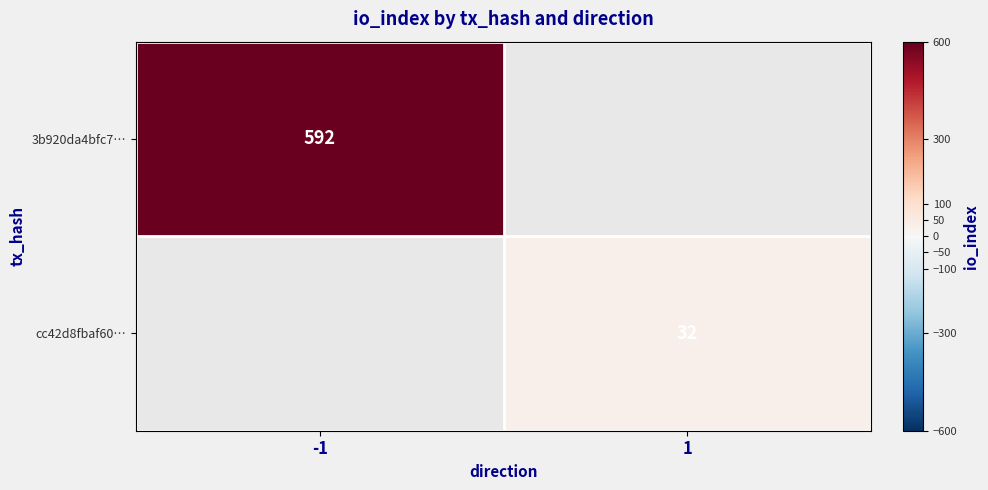

The cc42d8fbaf60… series shows 32 at 1. True or false?

True